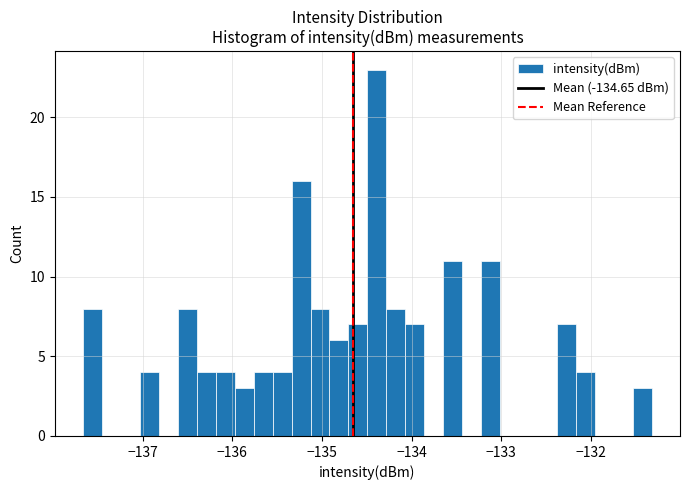

Around what value on the x-axis is the tallest bar? Give the approximate position of its centre, as read against the axis.

-134.4